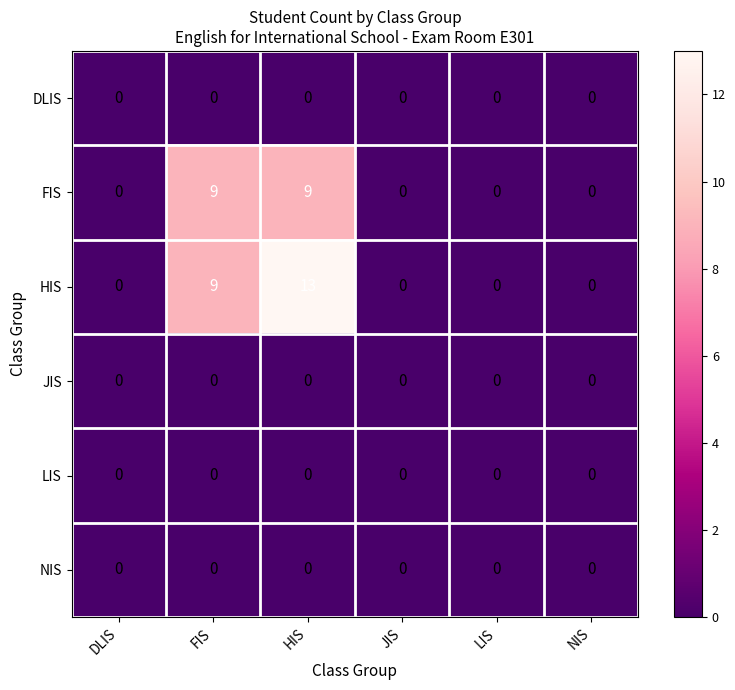

What is the spread (max minus min) of values at HIS?

13